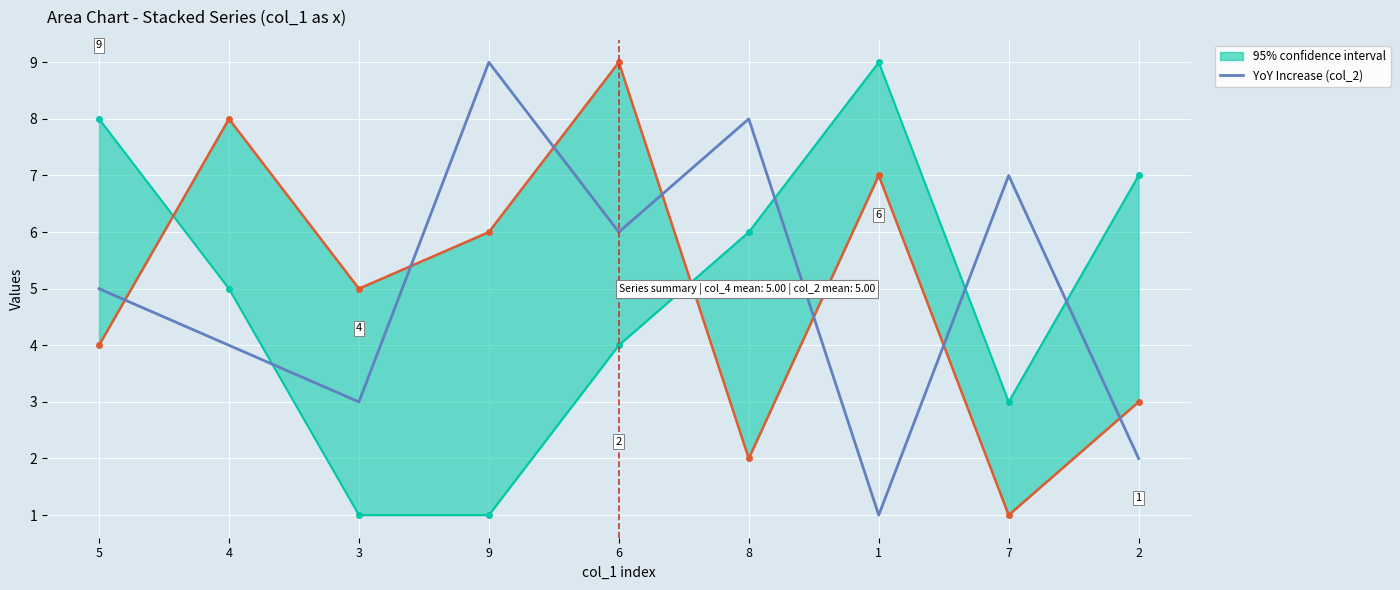

List the labels in order of value, smallest first.

1, 2, 3, 4, 5, 6, 7, 8, 9